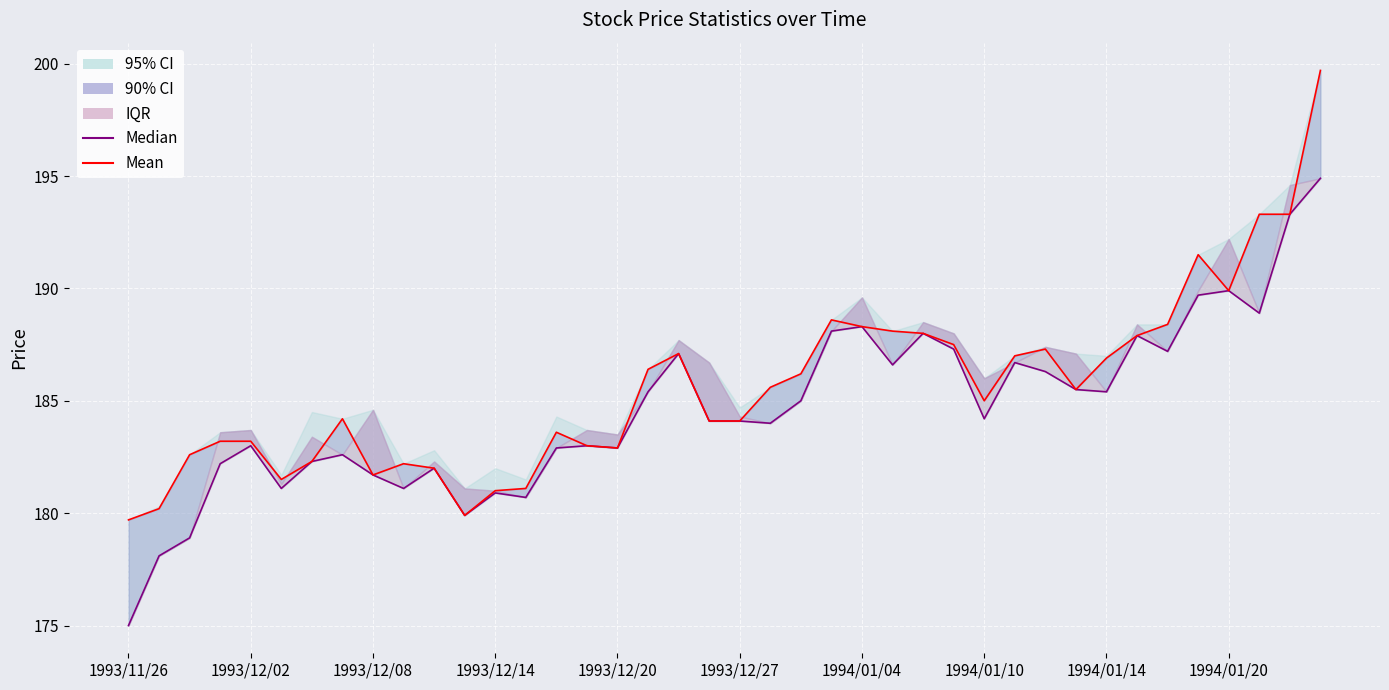

The Median series shows 189.7 at 35. True or false?

True